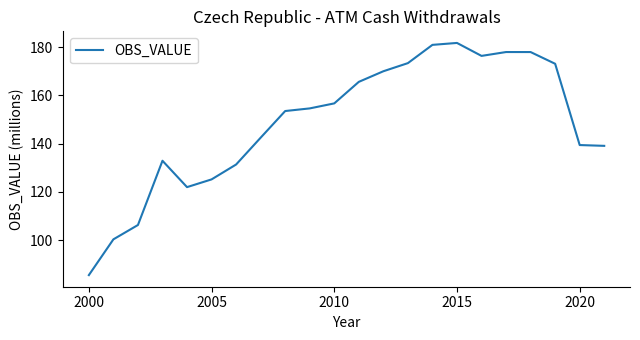

What is the smallest value displayed?

85.5